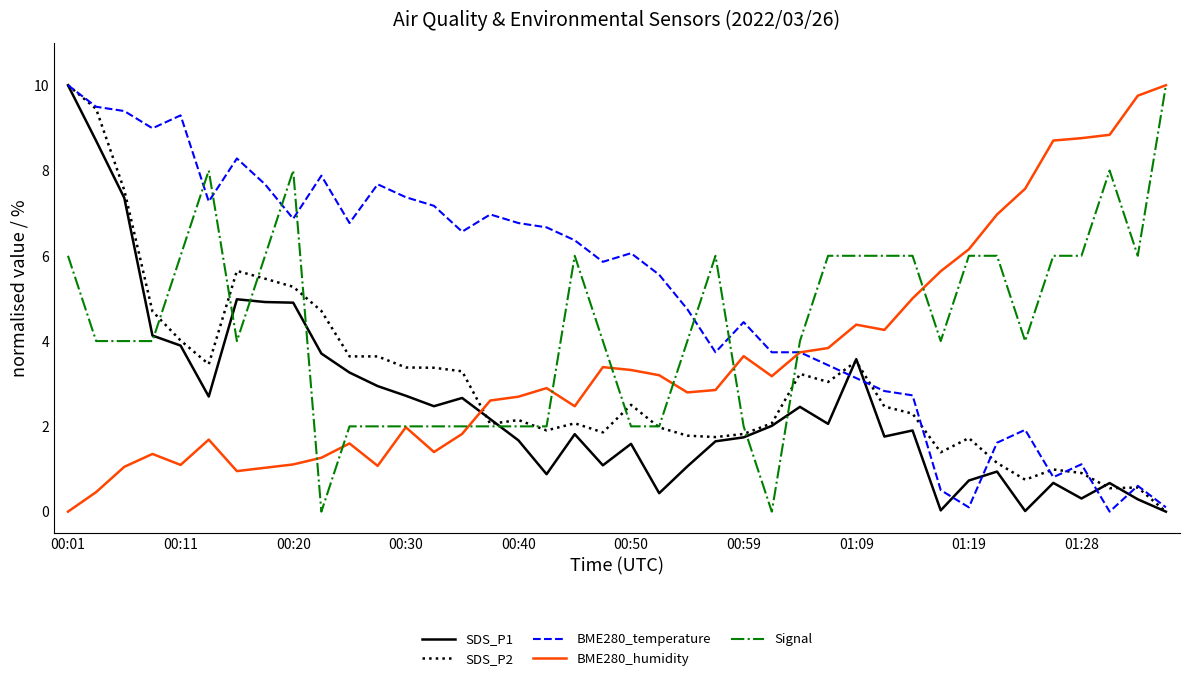

After their last crossing, which series has the higher values: BME280_temperature or Signal?

Signal